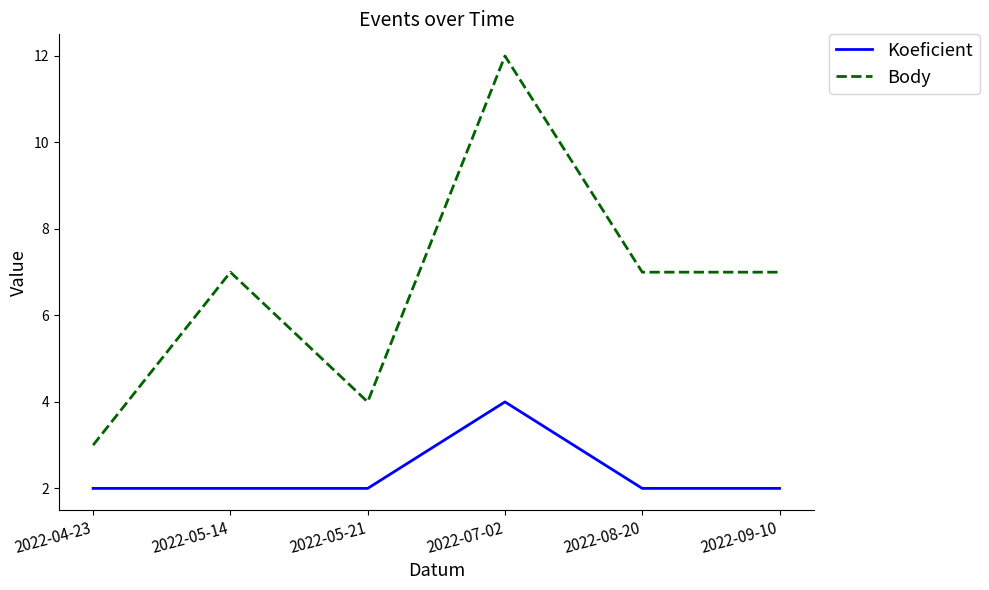

What is the sum of all Body values?

40